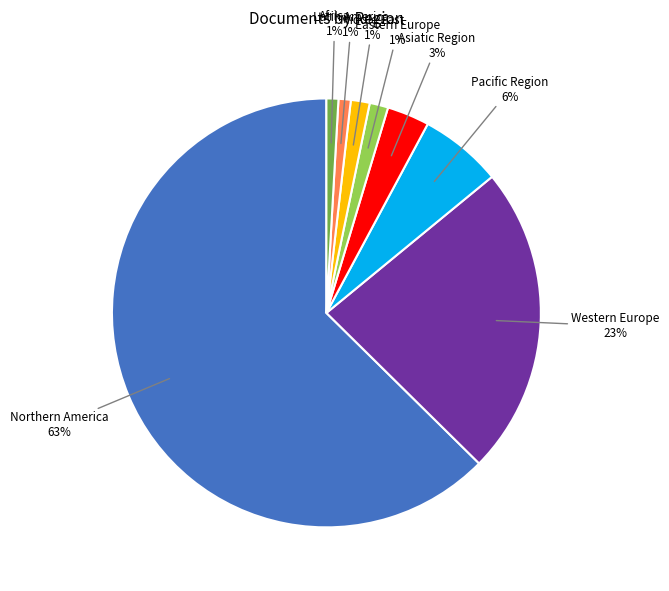

To the nearest percent, what is the difference between the Eastern Europe and Western Europe slice percentages?

22%